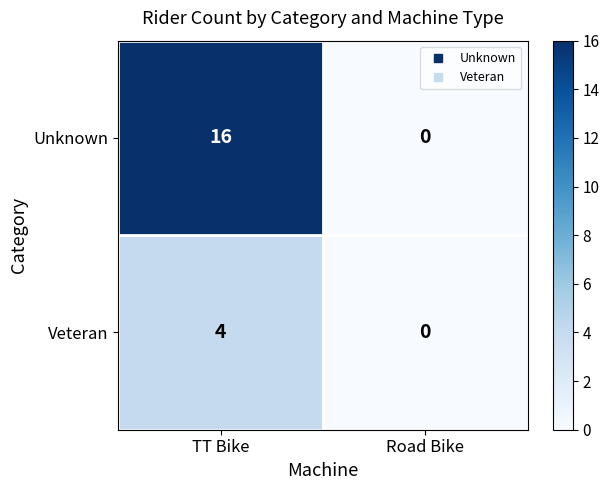

At TT Bike, list the series in order from smallest to largest.

Veteran, Unknown